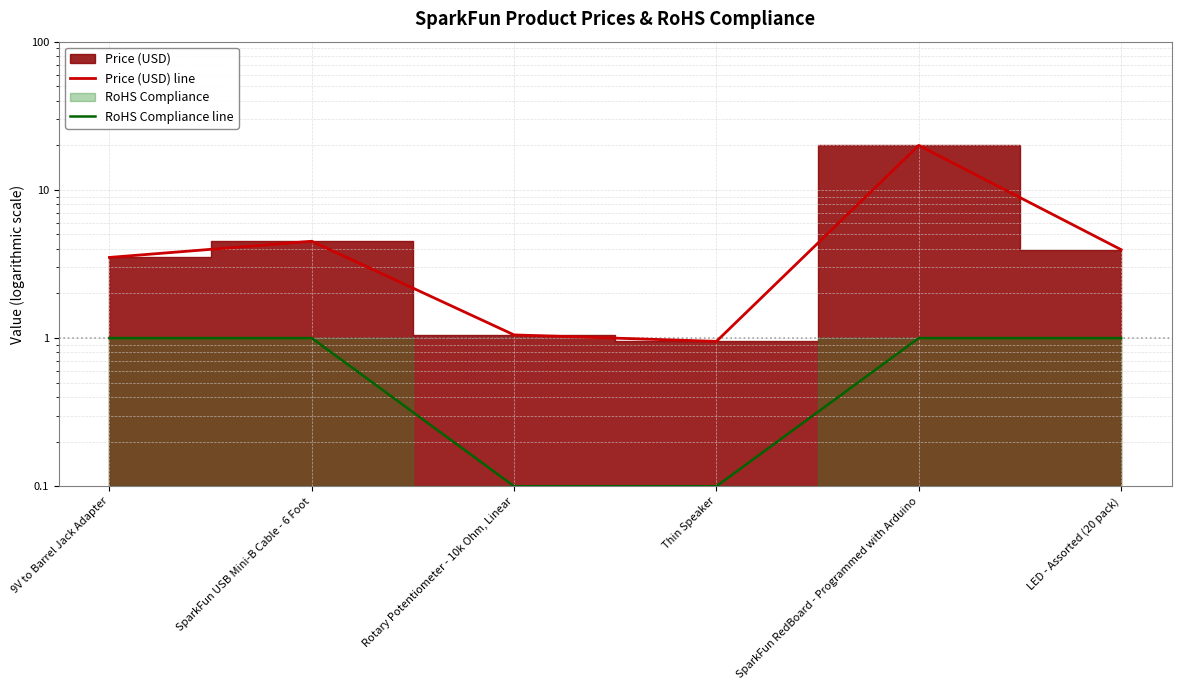

Which series has the largest range (max minus min)?

Price (USD) line